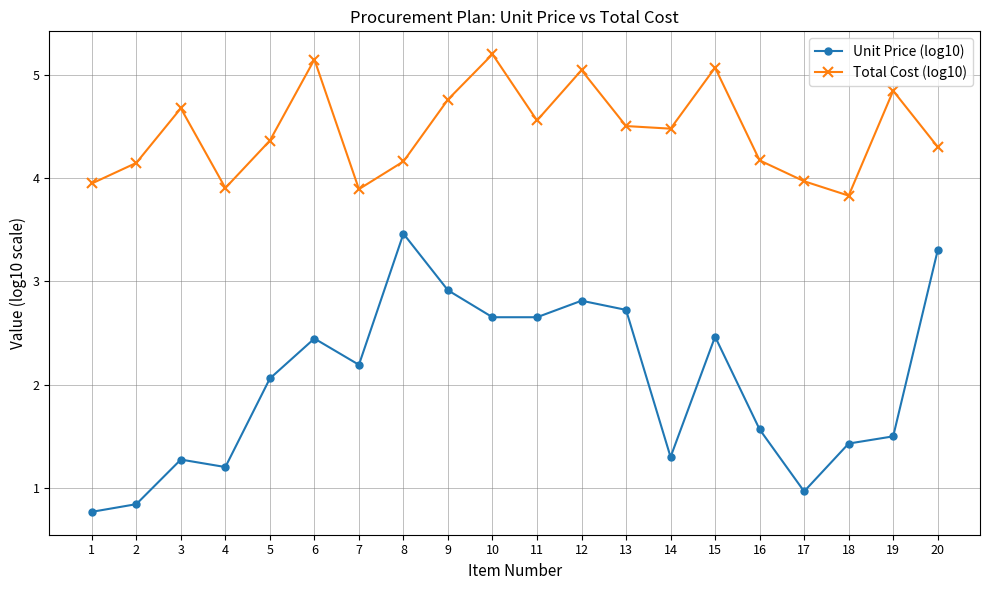

What is the minimum value shown in the chart?

0.8